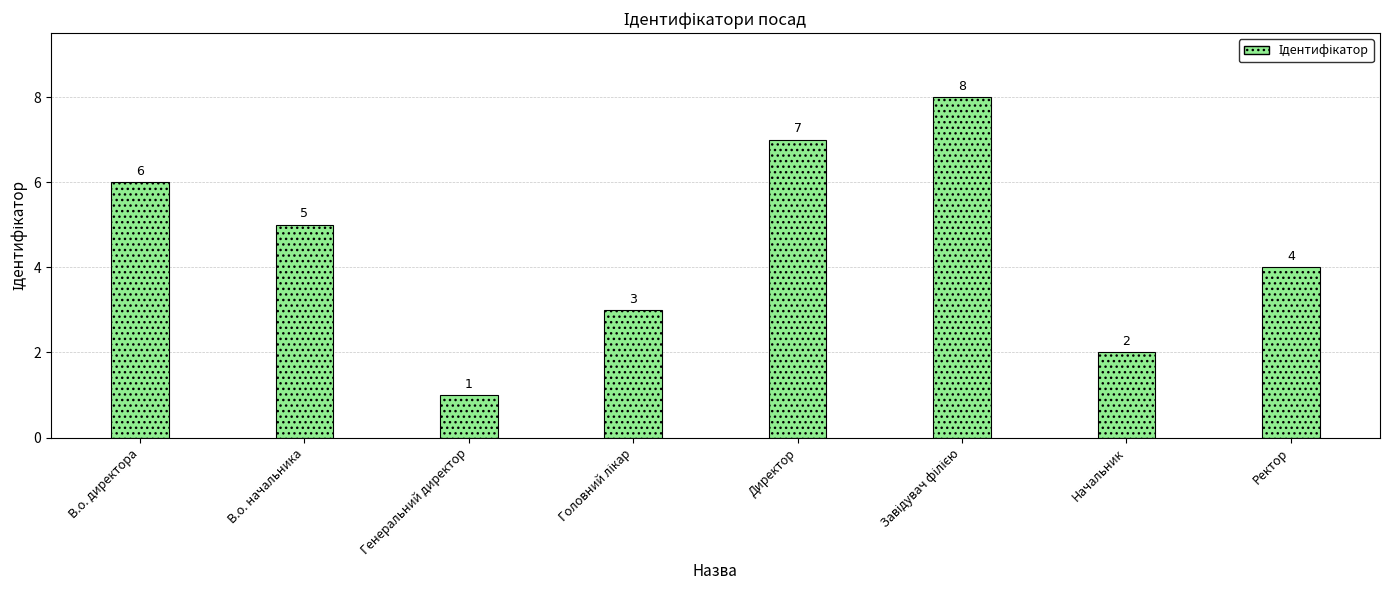

Reading left to right, extract all data points from this chart.

6	5	1	3	7	8	2	4